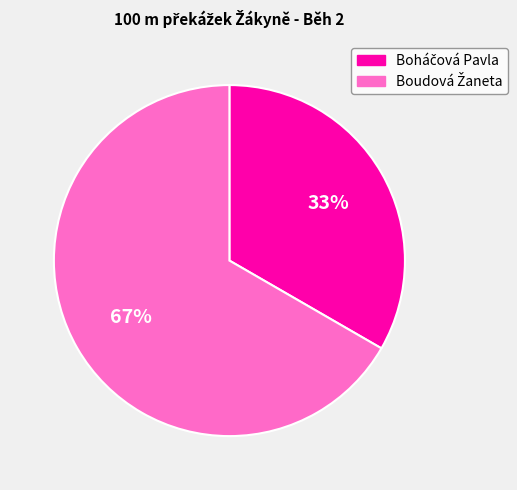

To the nearest percent, what is the average slice percentage?

50%